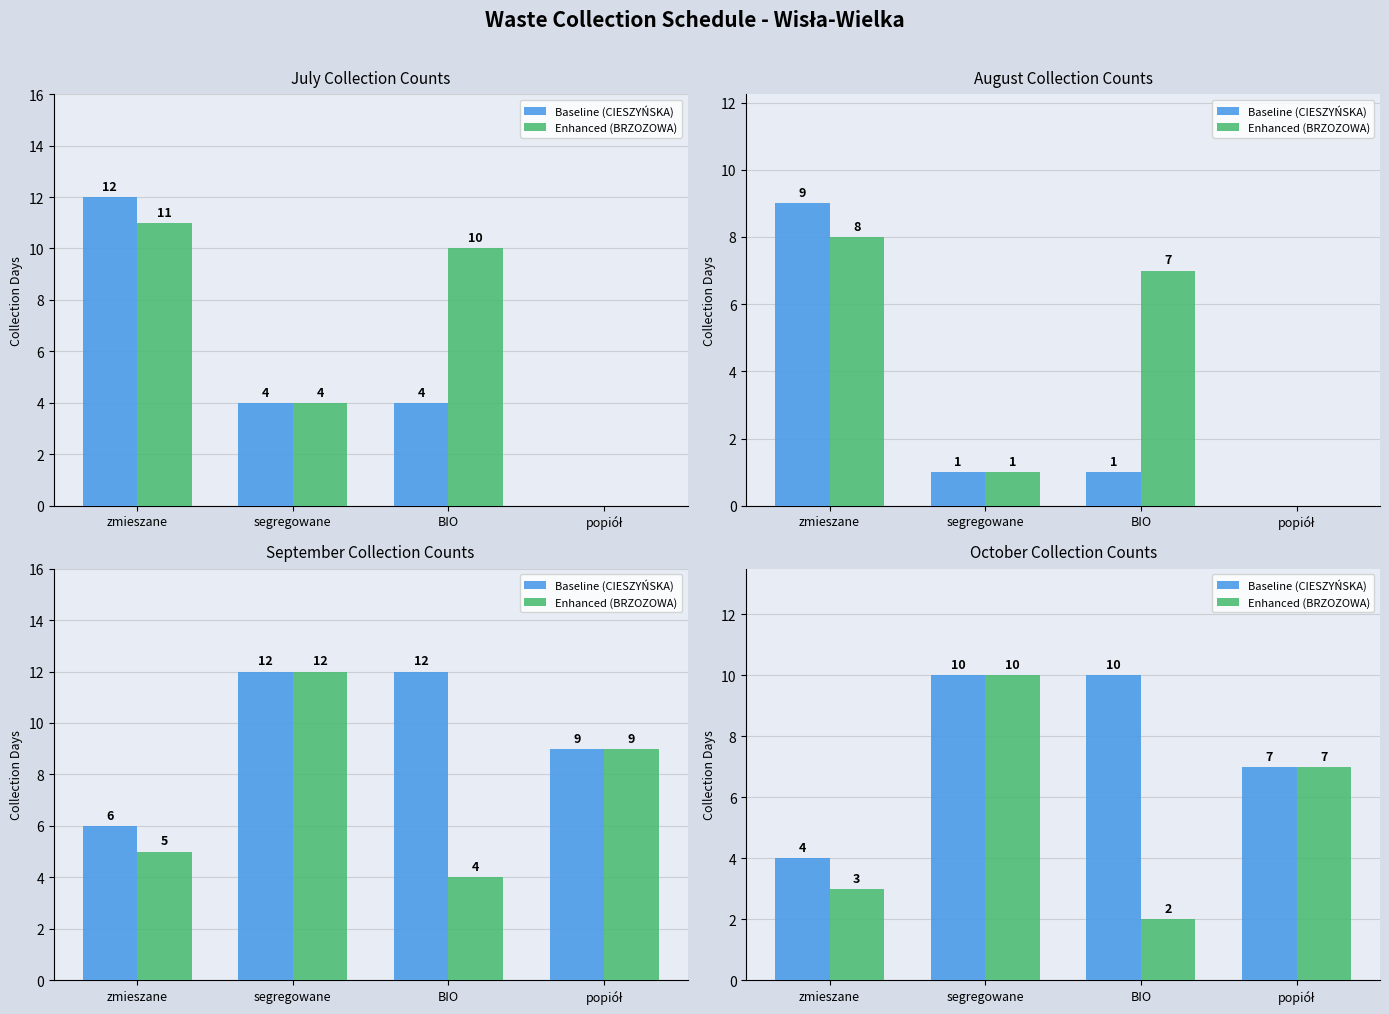

The value of Enhanced (BRZOZOWA) at popiół is 7. True or false?

True